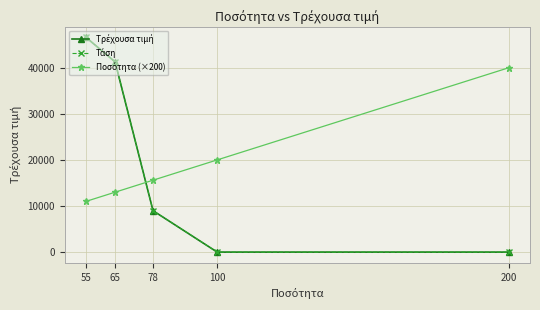

Does the chart have visible grid lines?

Yes